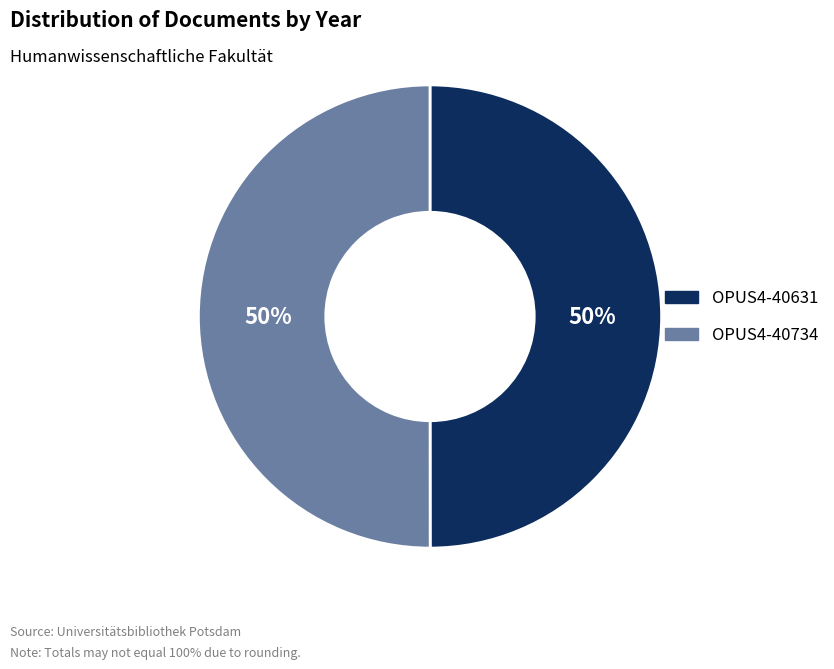

The OPUS4-40734 slice represents 60% of the pie. True or false?

False